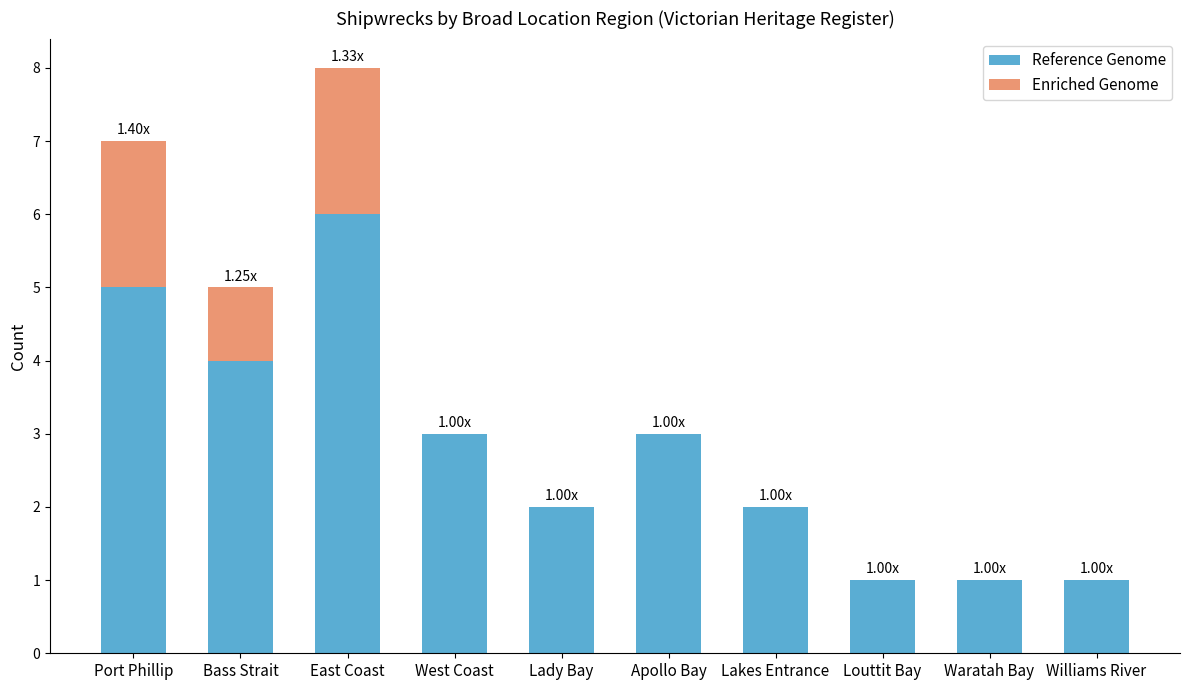

What is the sum of the Reference Genome values at Lakes Entrance and West Coast?

5